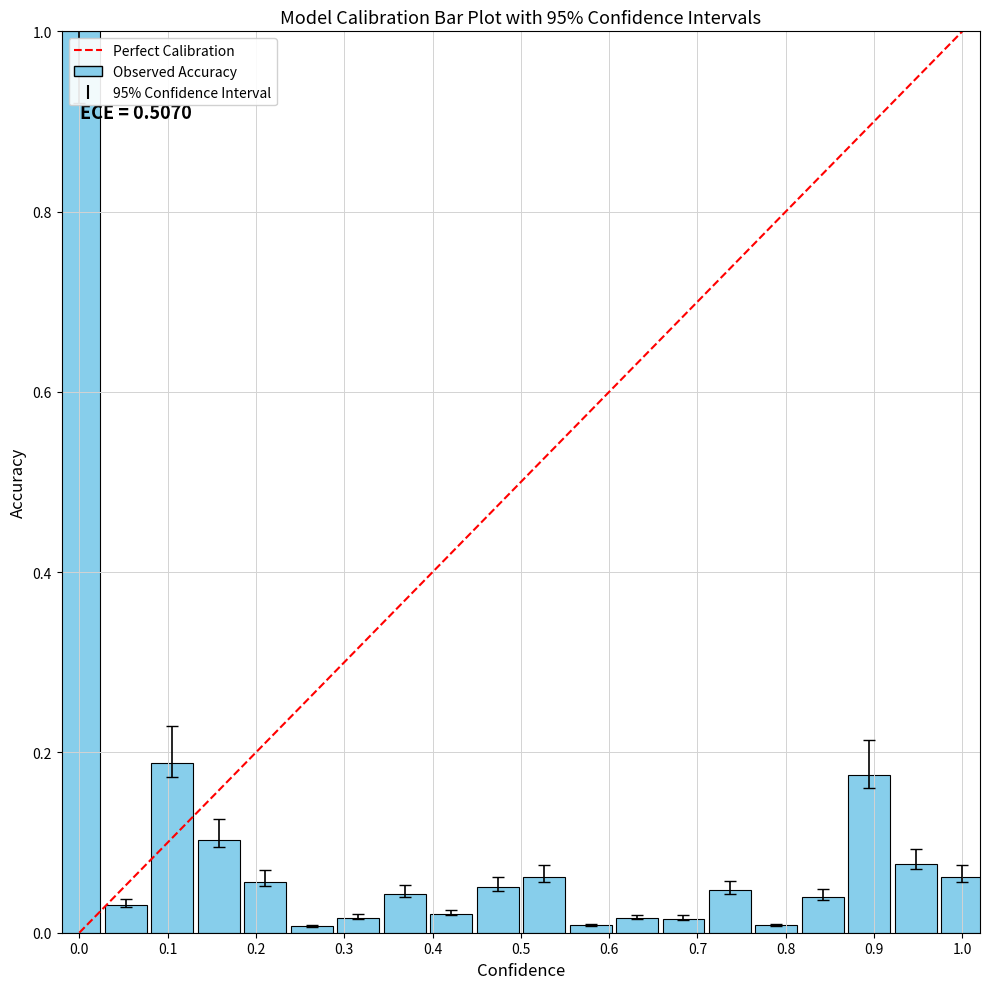

How many bars are there in total?

20